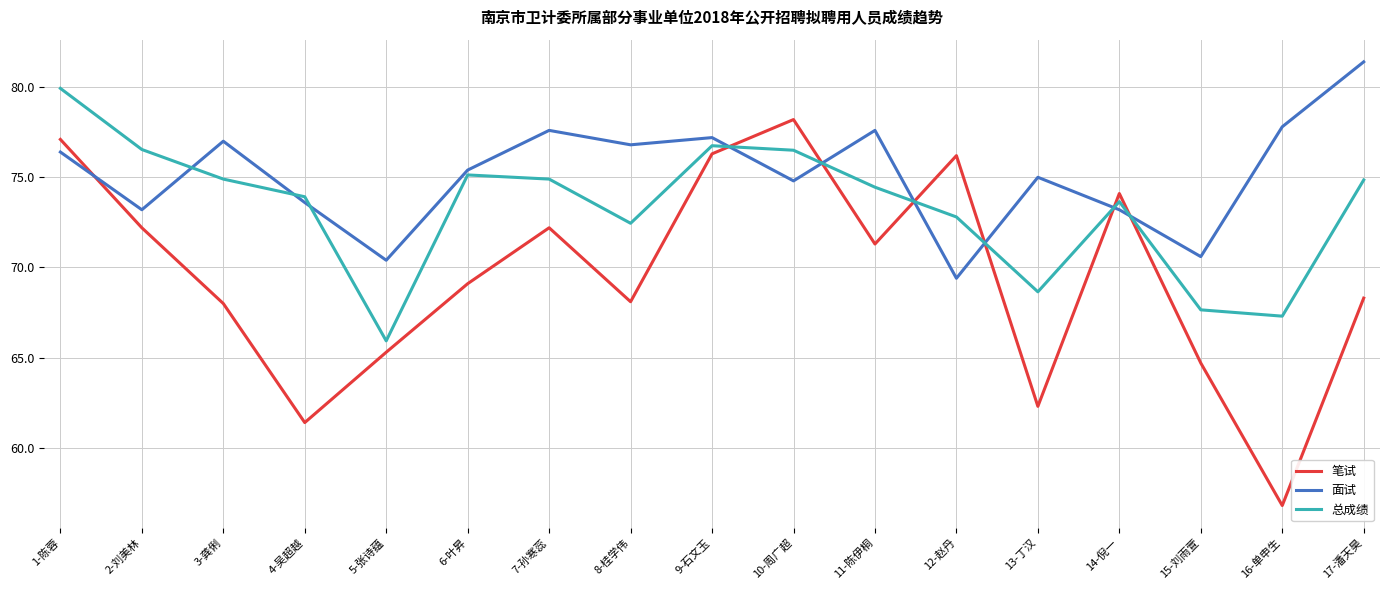

What is the difference between the maximum and minimum values in the 笔试 series?

21.4